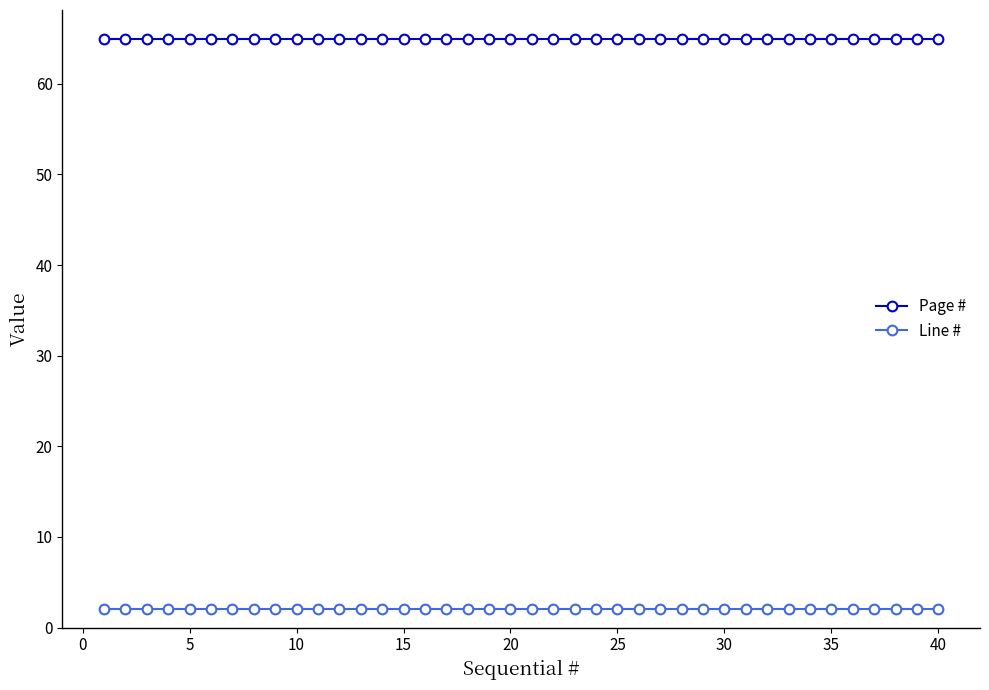

What is the value of the Page # point at the 12th from the left?

65